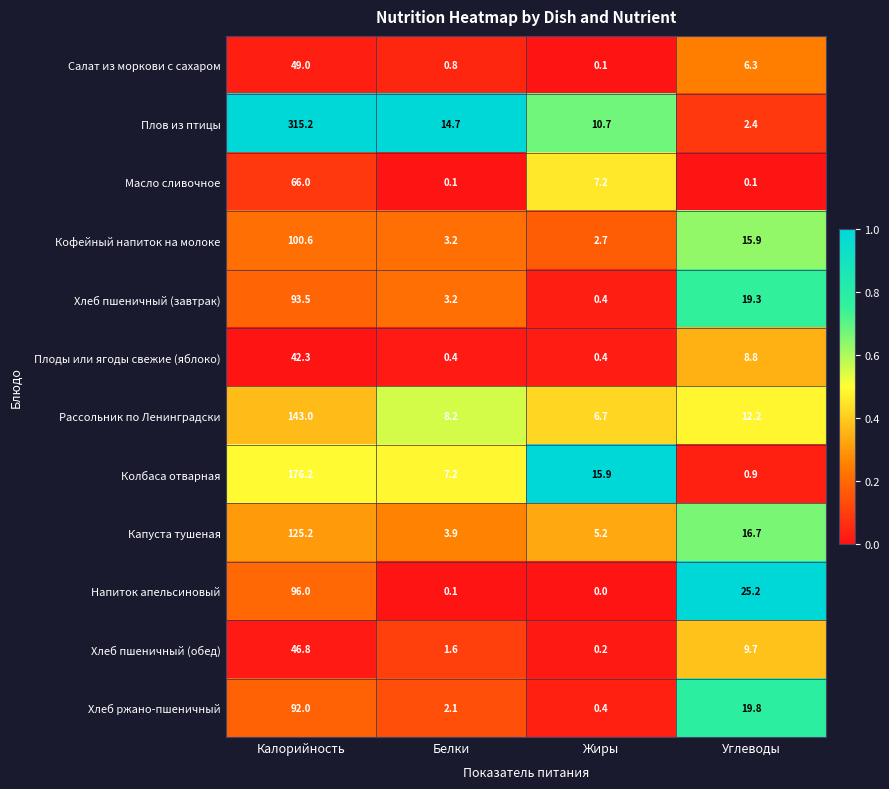

Rank the categories by Хлеб ржано-пшеничный value from highest to lowest.

Калорийность, Углеводы, Белки, Жиры